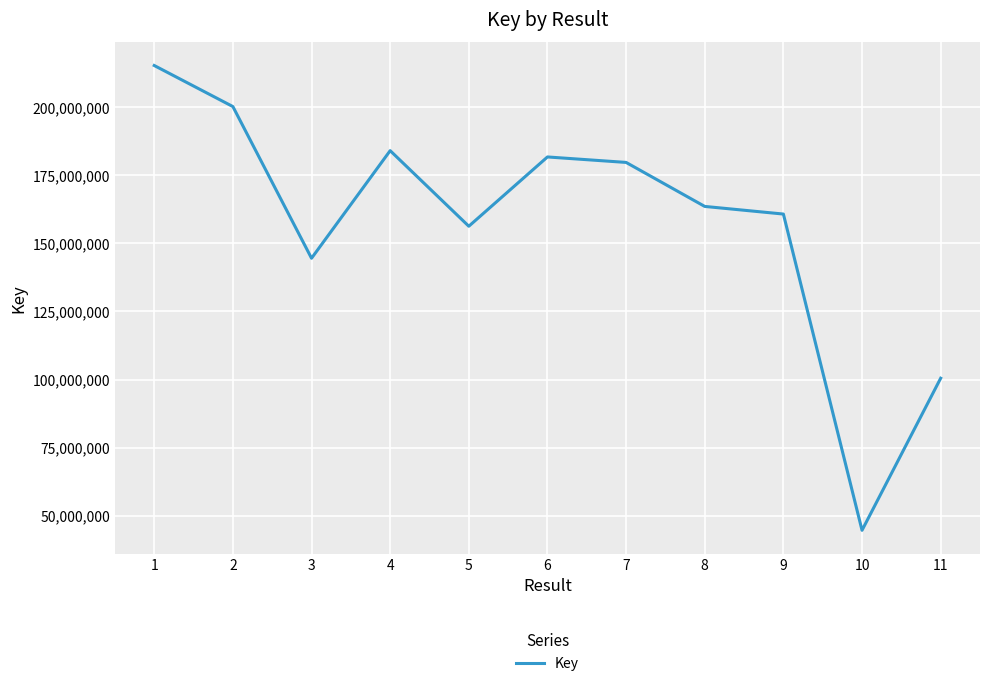

What is the change in value from 2 to 6?

-18482274